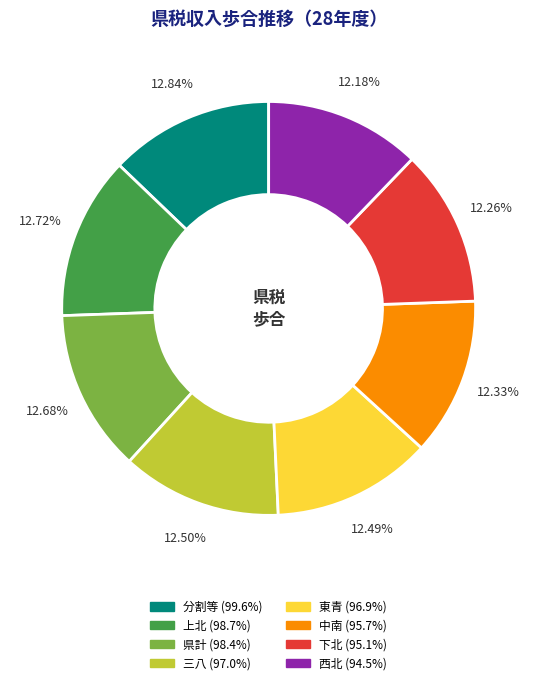

How many slices are in this pie chart?

8